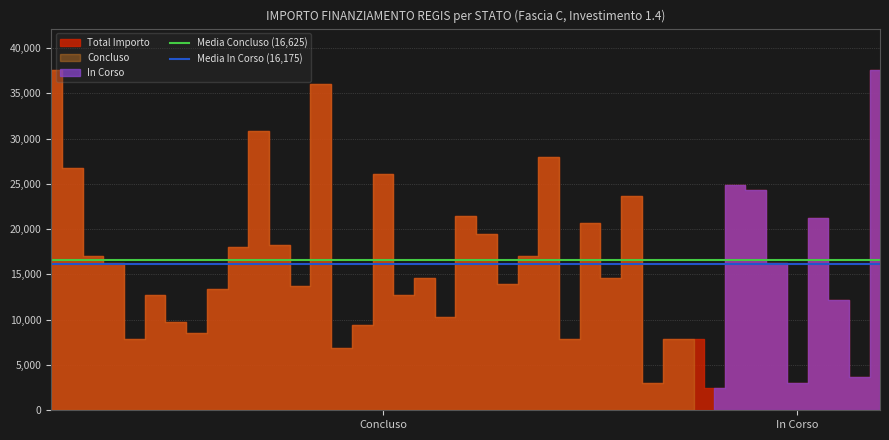

What position from the left is In Corso?

2